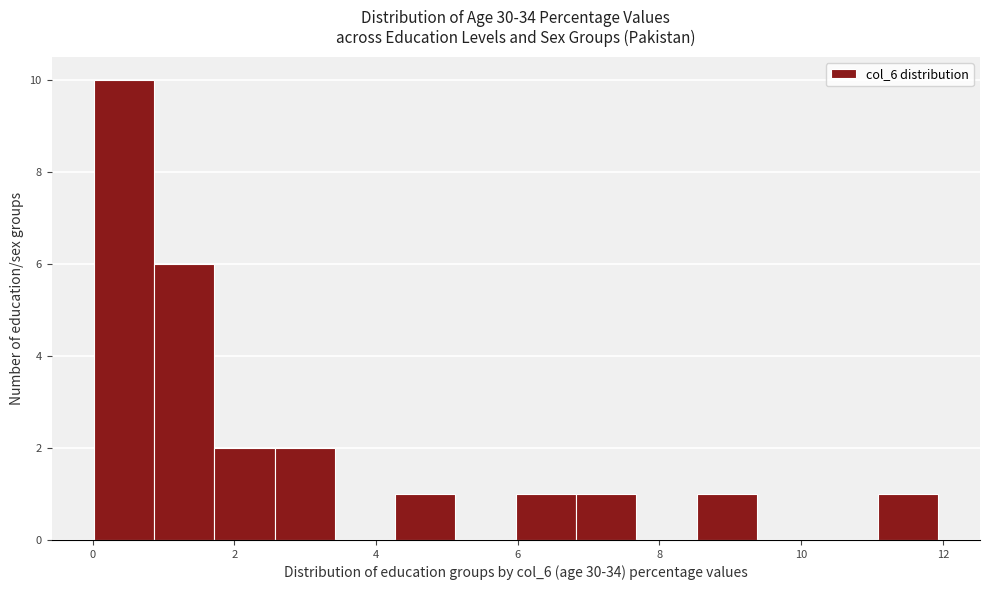

Reading left to right, transcribe this chart: for each bar, give the range it covers on the x-axis and its height. Neither the bar edges nor the heights are printed on the chart, so give them approximately, as read against the axes.

0.0 to 0.8: 10
0.8 to 1.8: 6
1.8 to 2.6: 2
2.6 to 3.4: 2
3.4 to 4.2: 0
4.2 to 5.2: 1
5.2 to 6.0: 0
6.0 to 6.8: 1
6.8 to 7.6: 1
7.6 to 8.6: 0
8.6 to 9.4: 1
9.4 to 10.2: 0
10.2 to 11.0: 0
11.0 to 12.0: 1